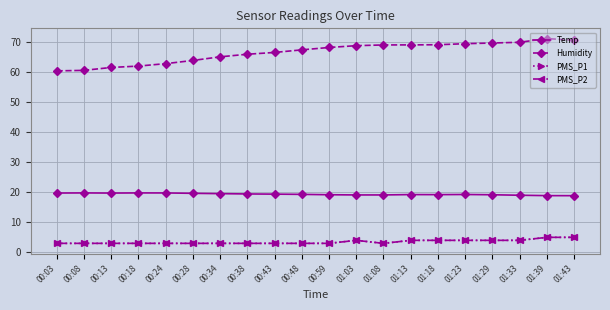

True or false: PMS_P1 and Temp cross at least once.

False